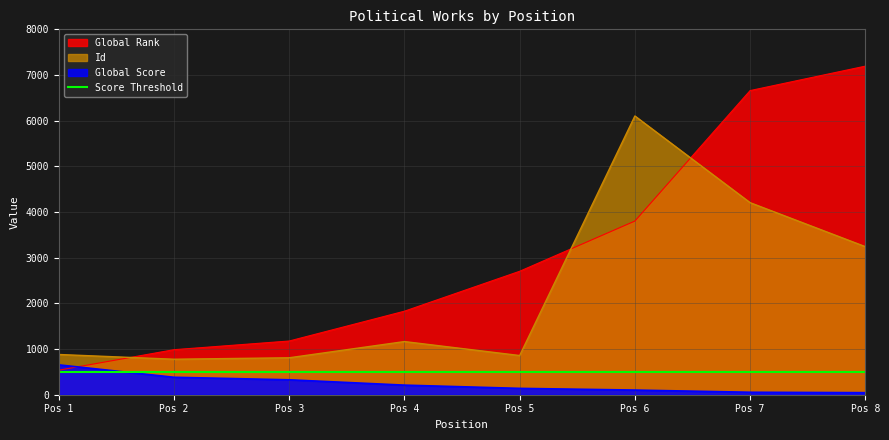

At which category is the sum across all series the highest?

Pos 7